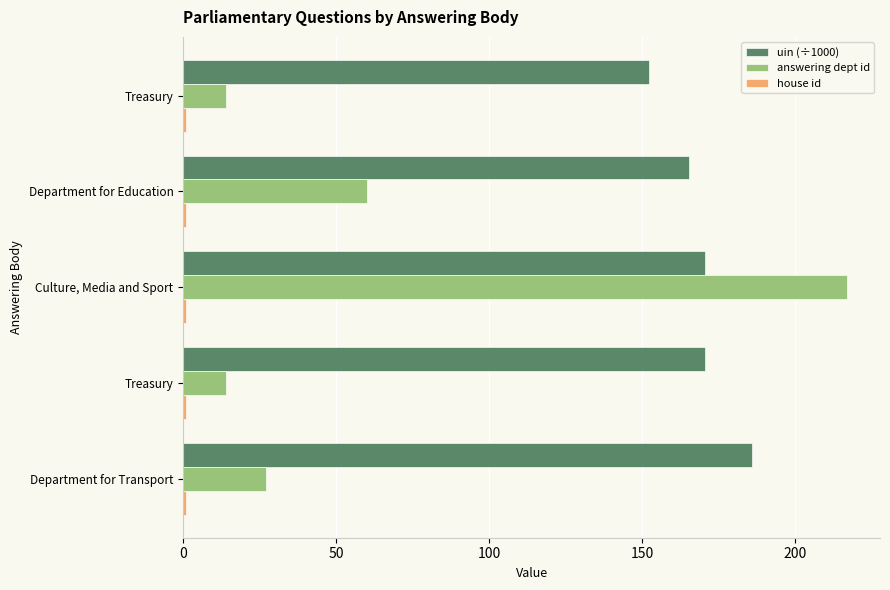

Count the number of data series in this chart.

3